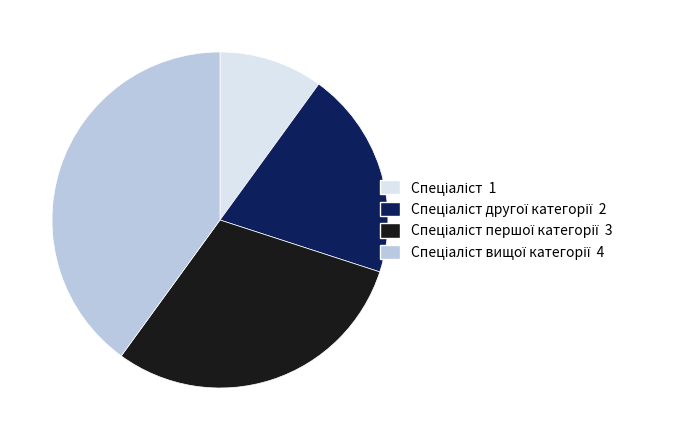

Is there a majority slice in this chart?

No